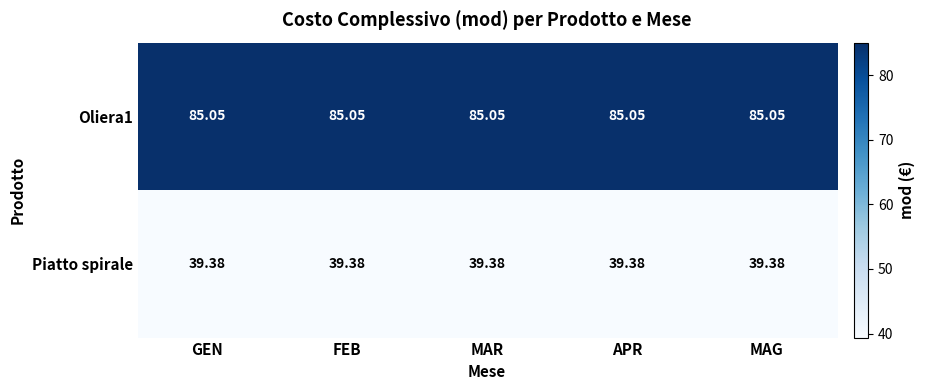

Which has a higher value, MAG or APR?

MAG